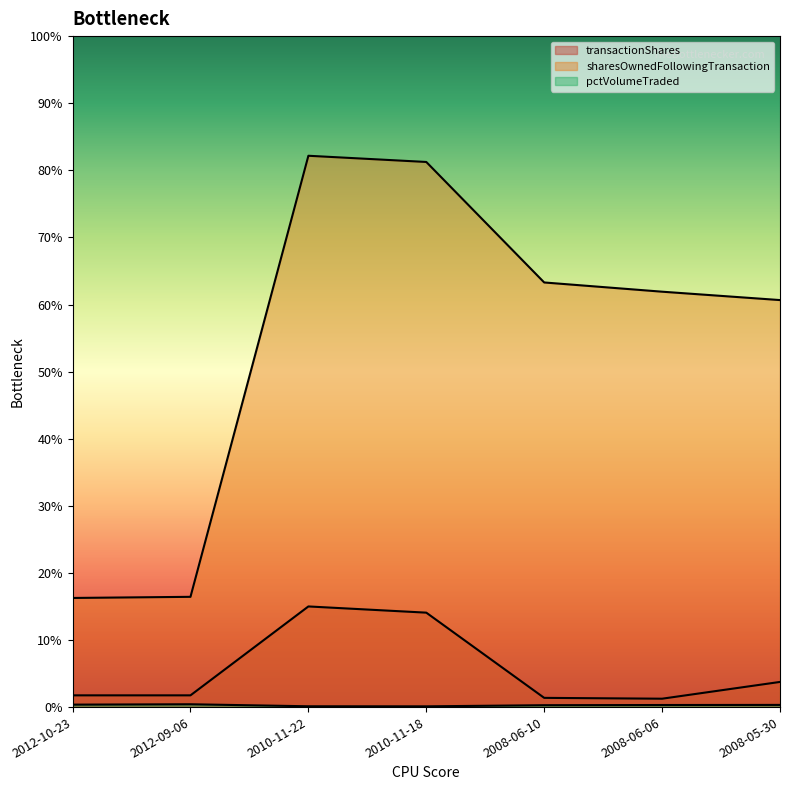

Does the chart display data point markers on the line(s)?

No